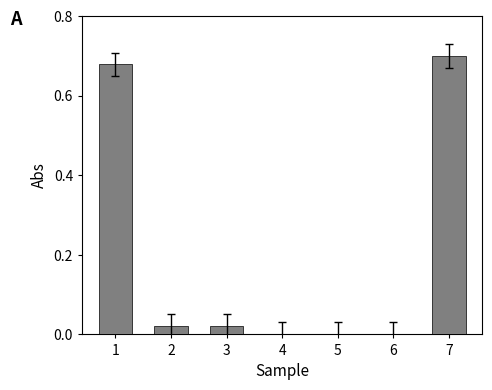

The chart shows a value of 0.2 at 1. True or false?

False